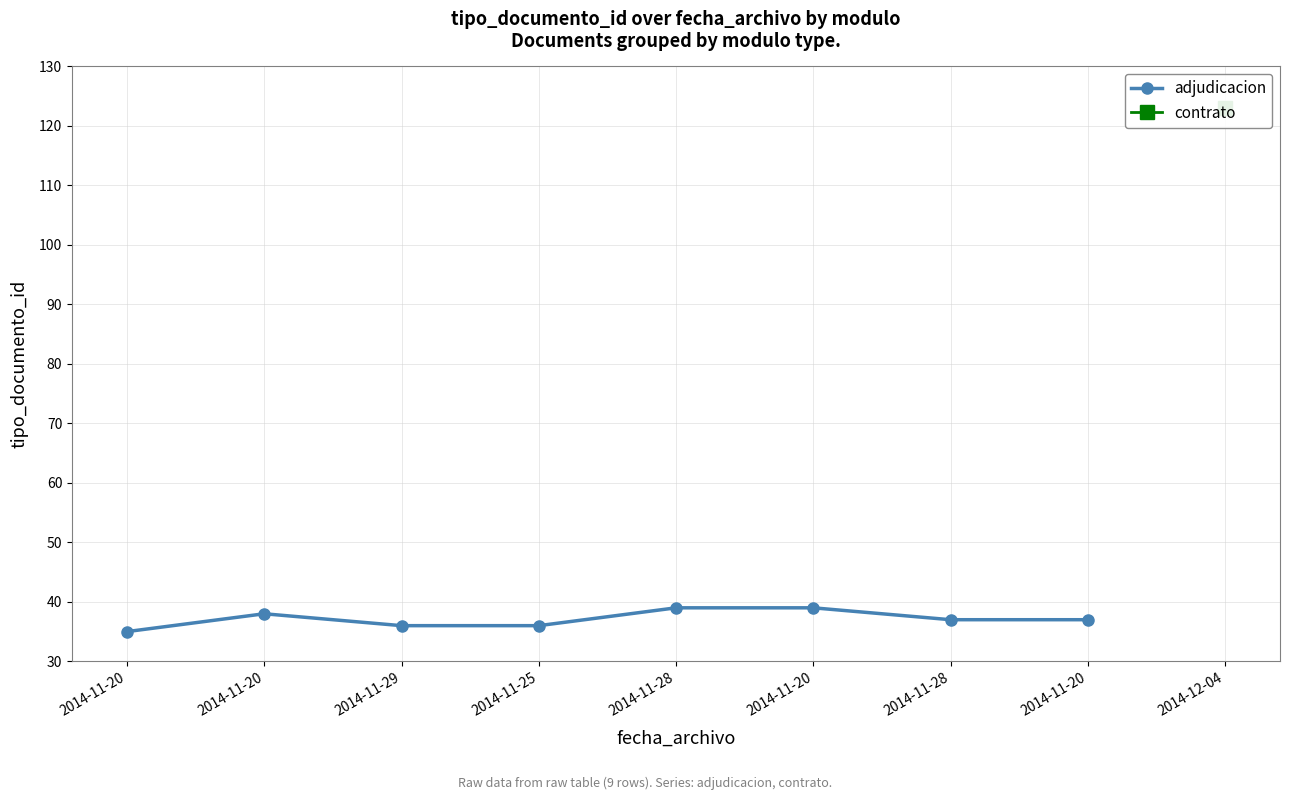

What is the ratio of the value at 2014-11-20 to the value at 2014-11-20?

1.1